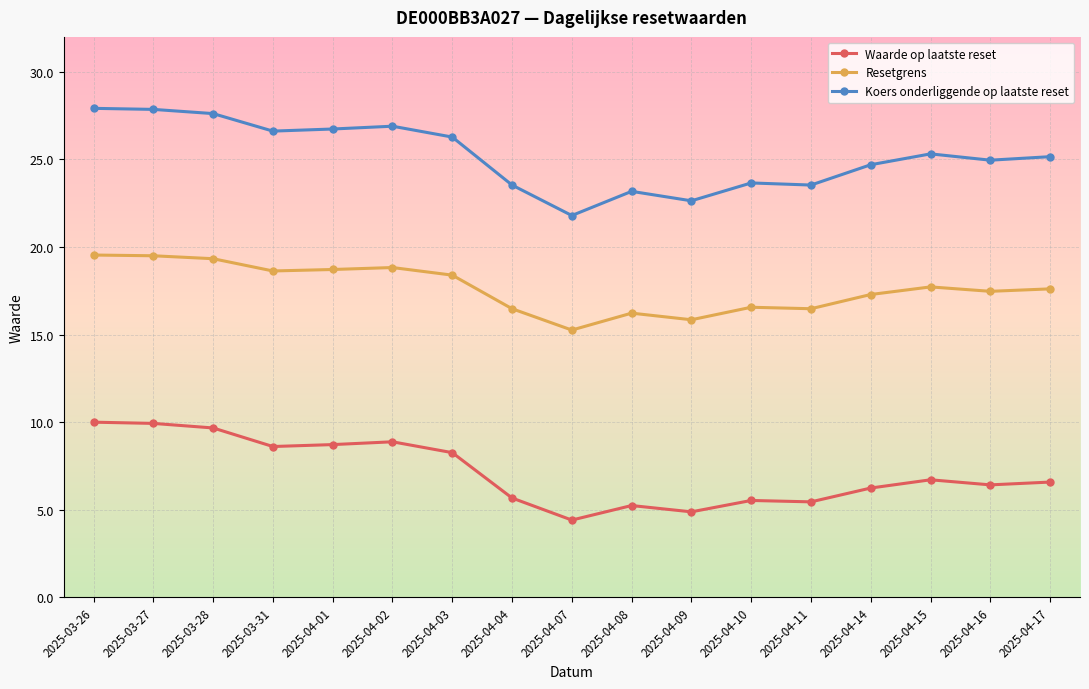

How many lines are shown in the chart?

3